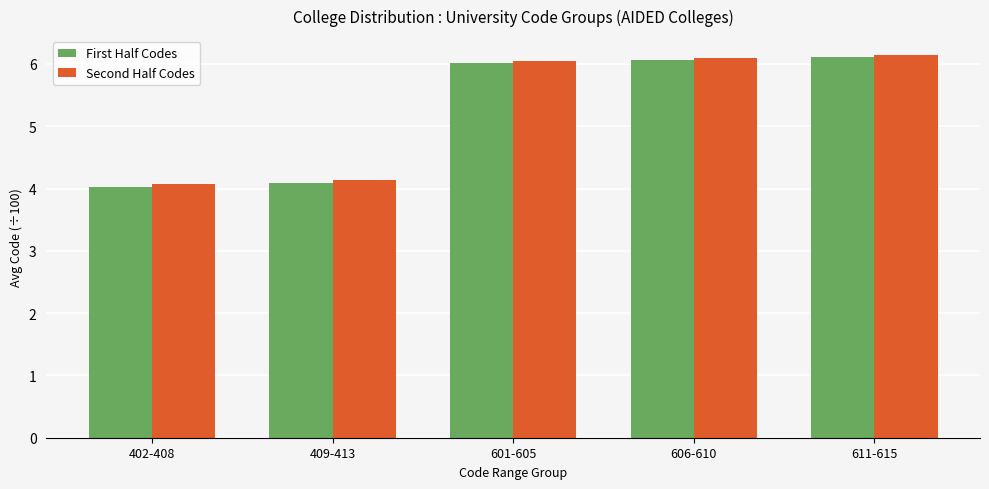

The Second Half Codes series shows 2.6 at 409-413. True or false?

False